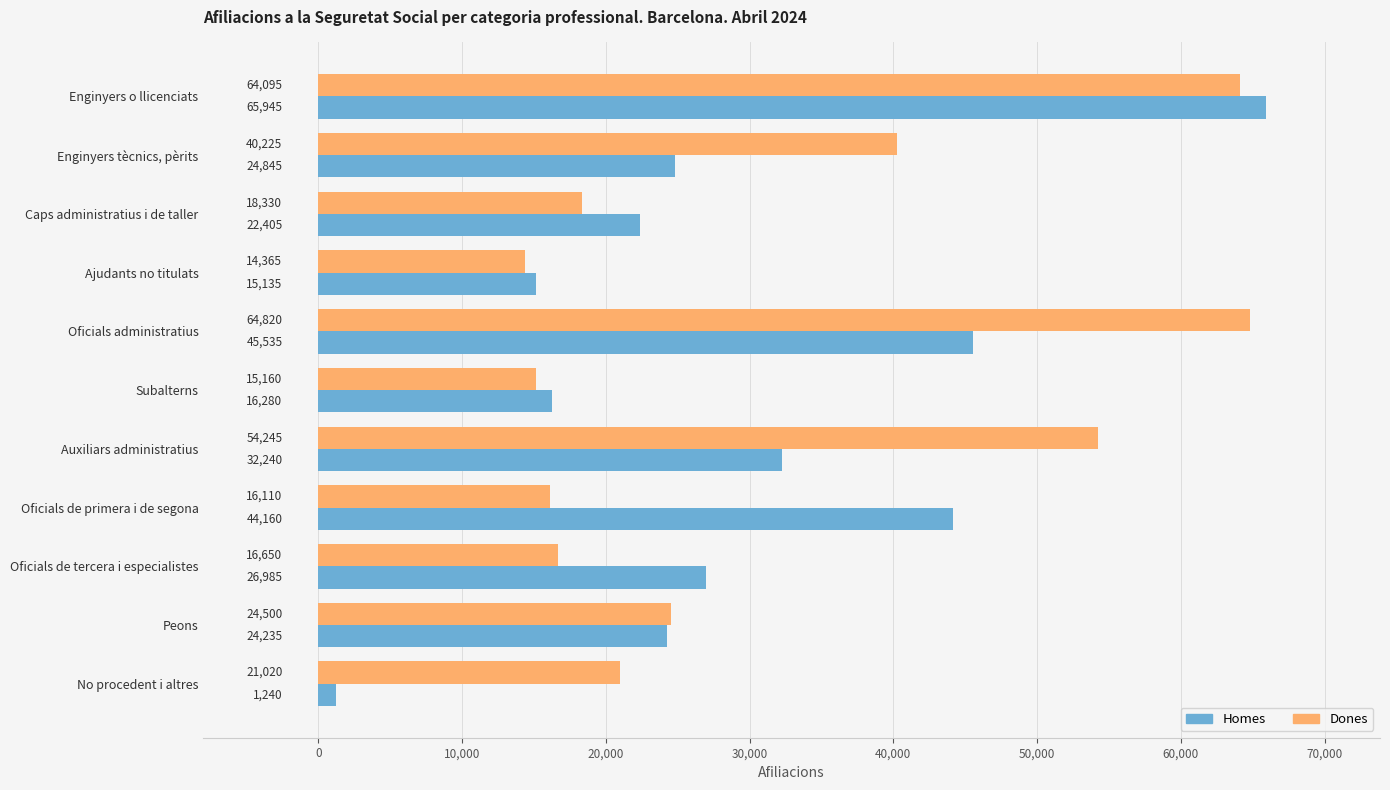

Rank the series by their average value, from highest to lowest.

Dones, Homes